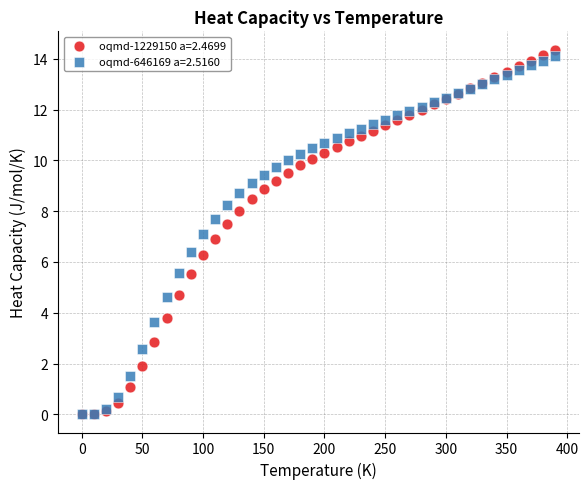

What are all the series names shown in the legend?

oqmd-1229150 a=2.4699, oqmd-646169 a=2.5160